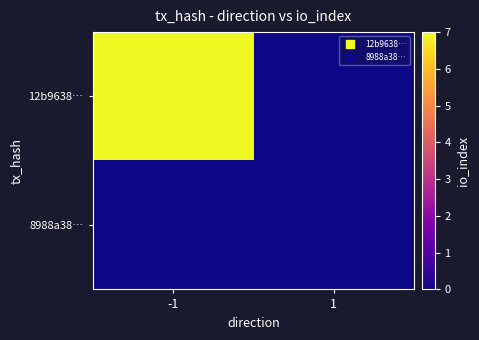

Which category has the lowest value across all series?

1